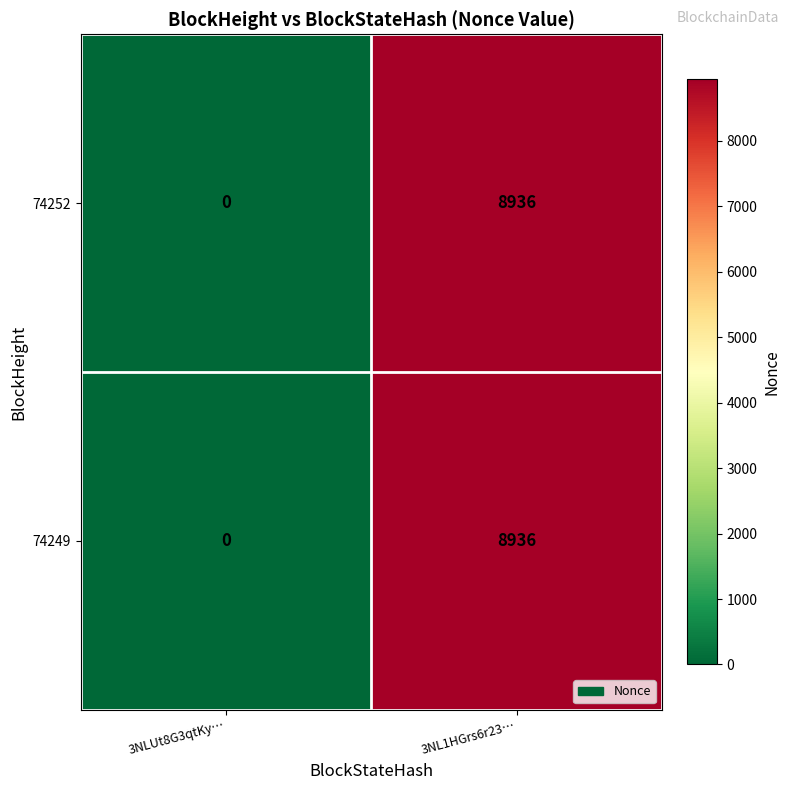

What is the average value of the 74249 series?

4468